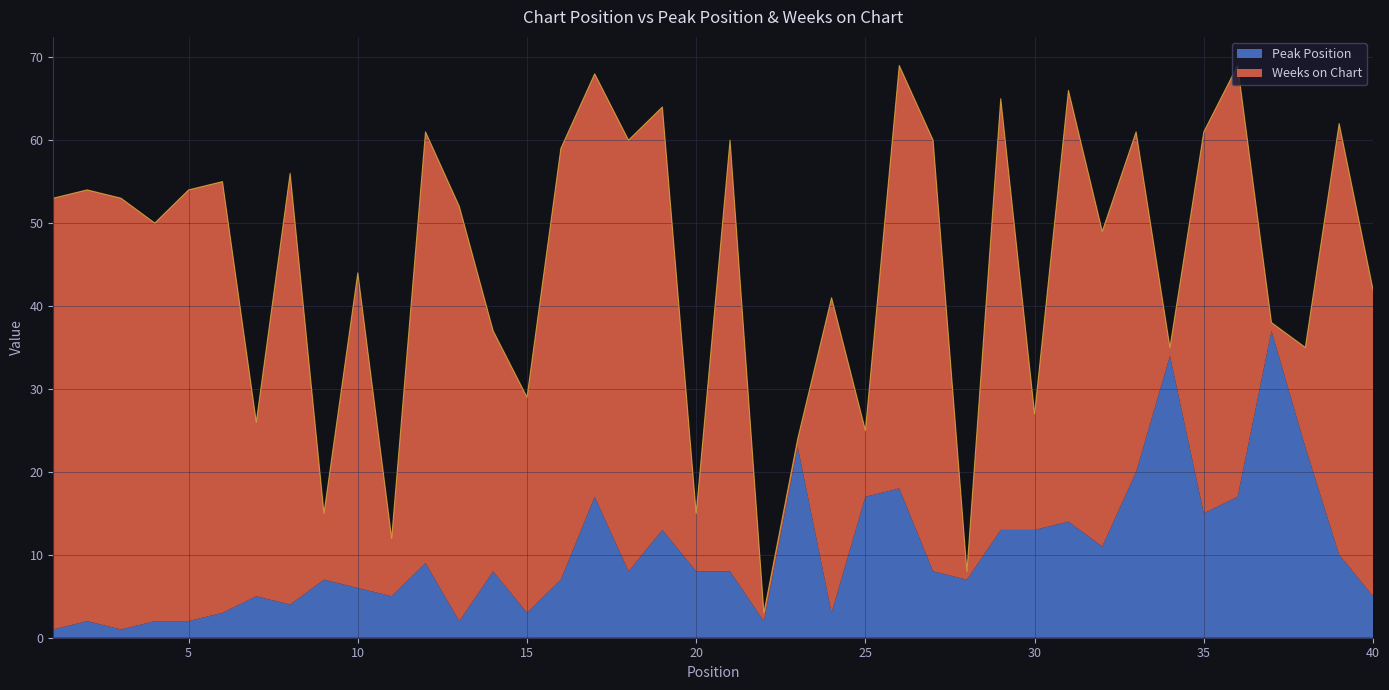

After their last crossing, which series has the higher values: Peak Position or Weeks on Chart?

Weeks on Chart